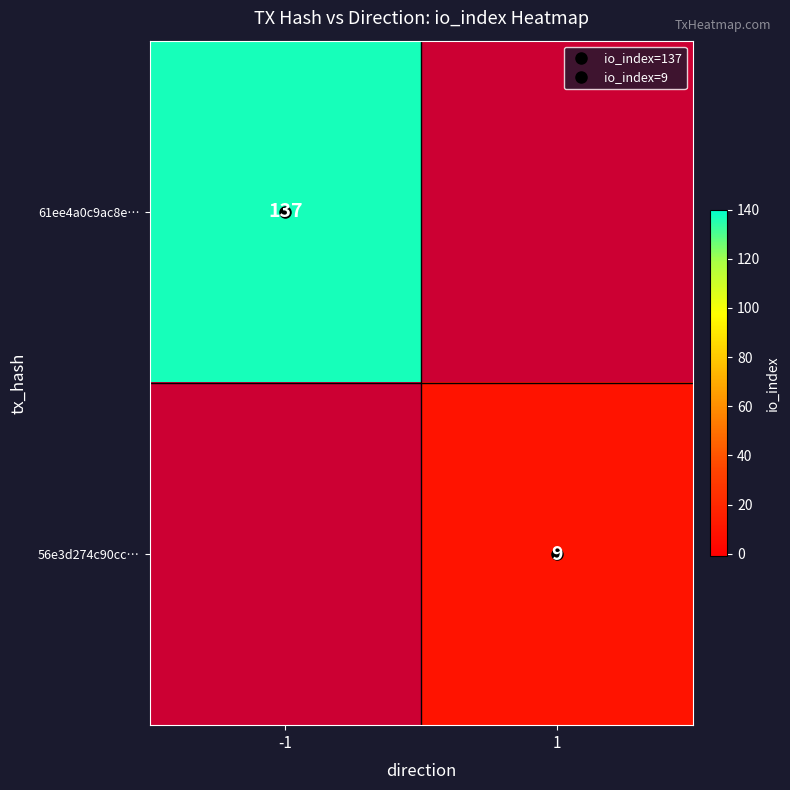

The 61ee4a0c9ac8e0c3334878fab85e221eb3a94e7 series shows 0 at direction. True or false?

False